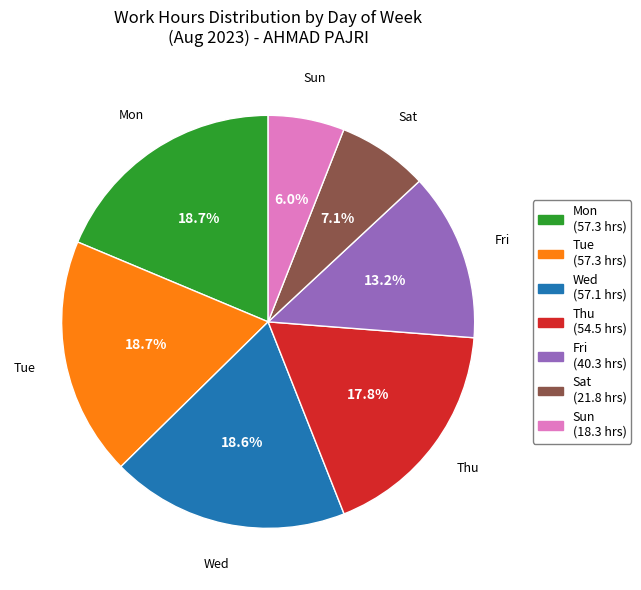

Count the number of slices in the pie.

7